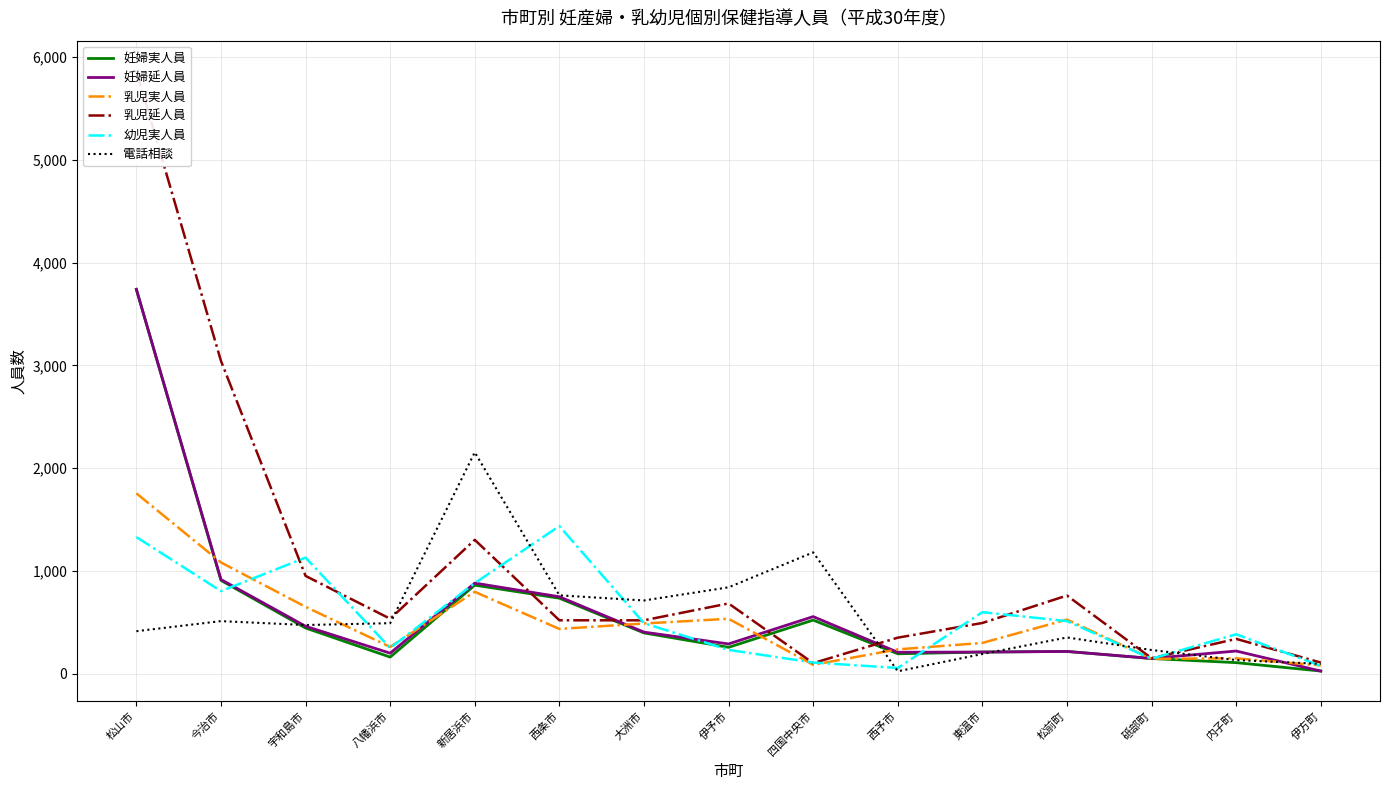

How many categories are shown in the chart?

15